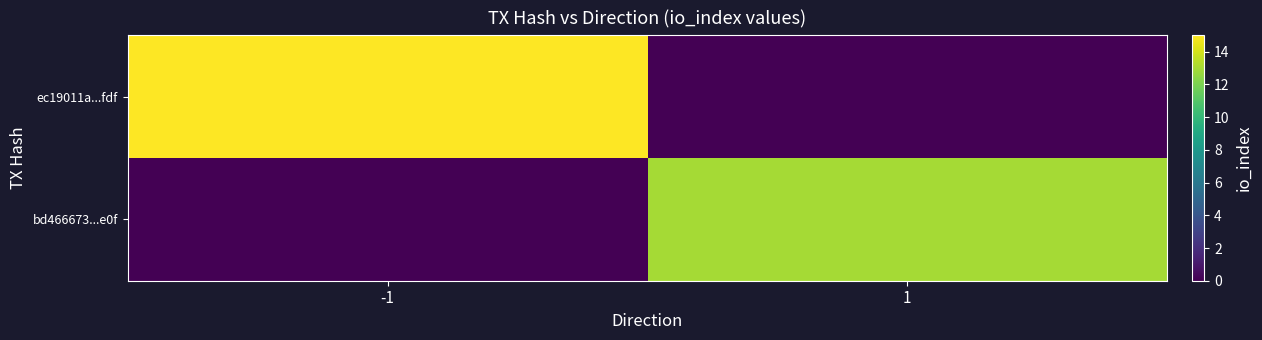

At -1, list the series in order from smallest to largest.

bd466673...e0f, ec19011a...fdf